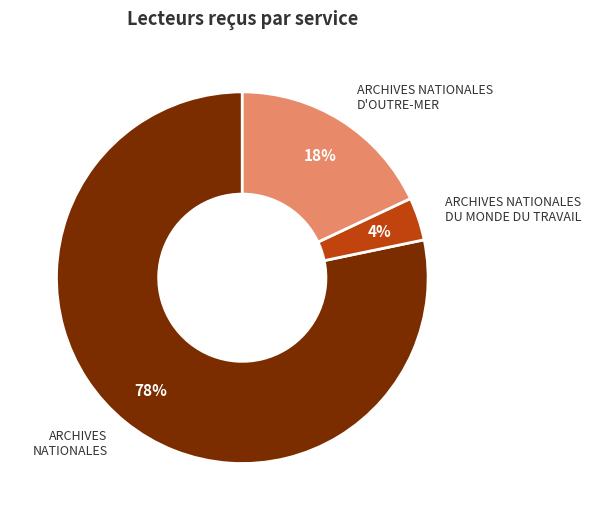

Is there a majority slice in this chart?

Yes